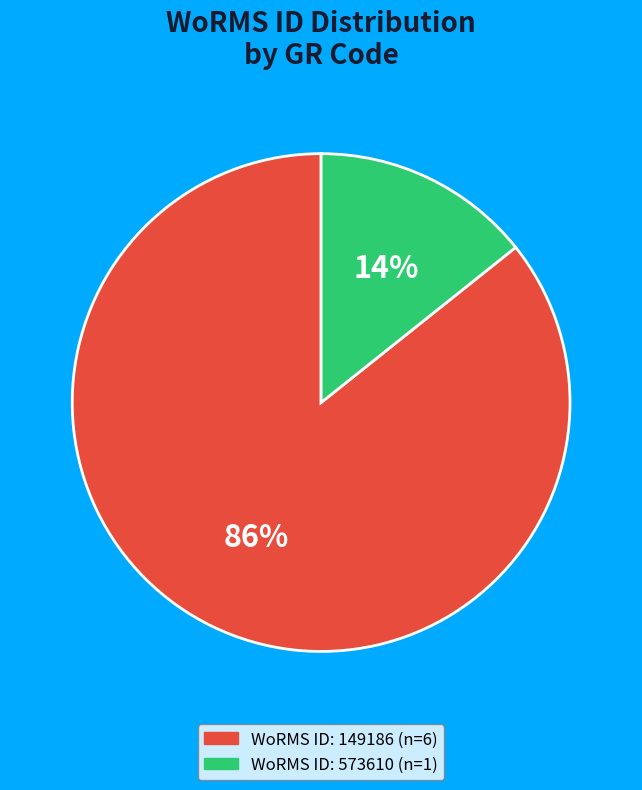

How many slices are in this pie chart?

2